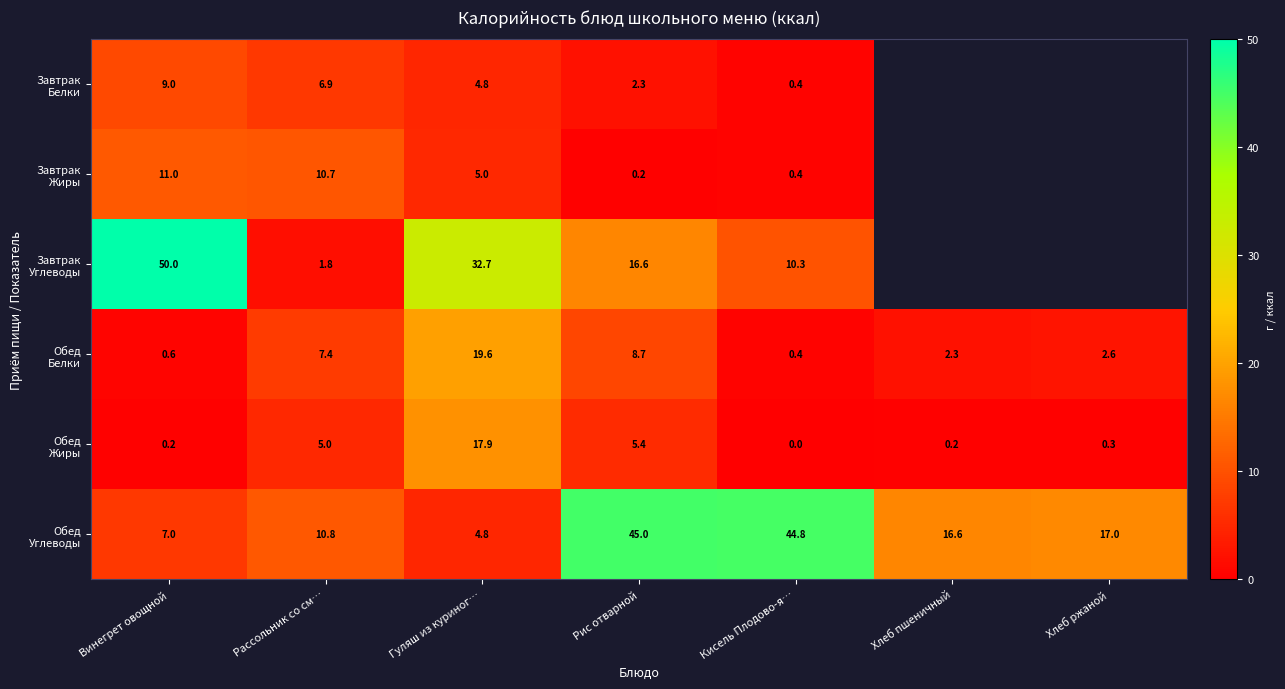

What is the difference between the highest and lowest values at Кисель Плодово-я…?

44.8